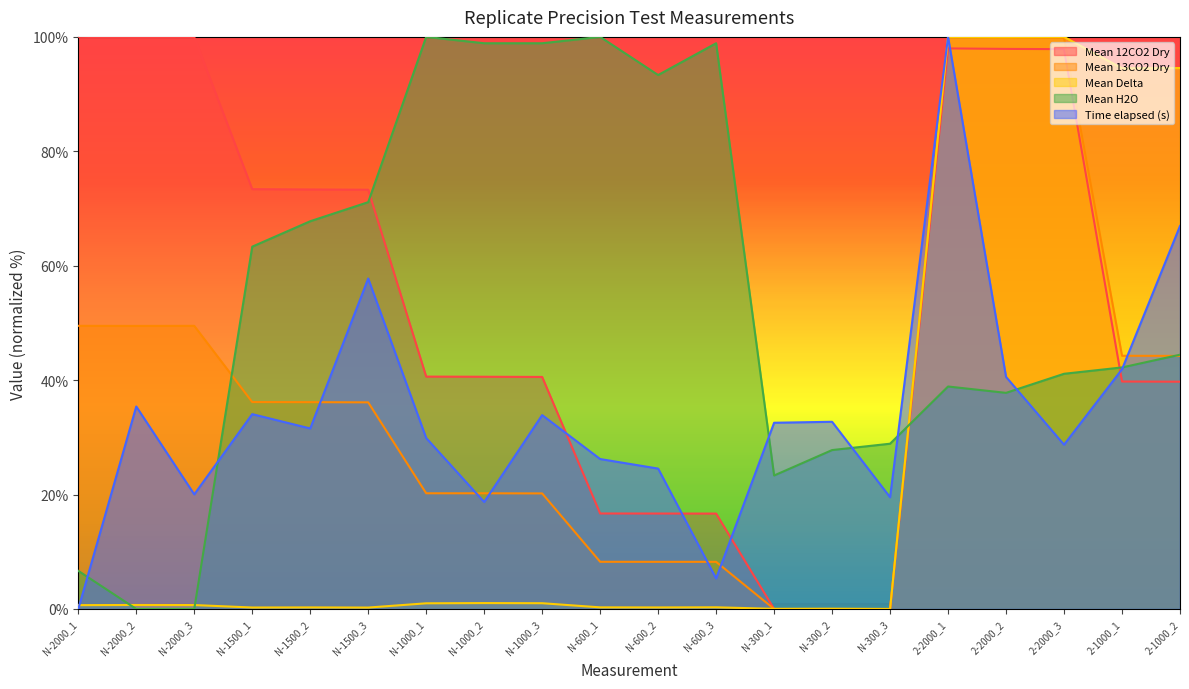

What is the average value of the Mean 12CO2 Dry series?

53.2